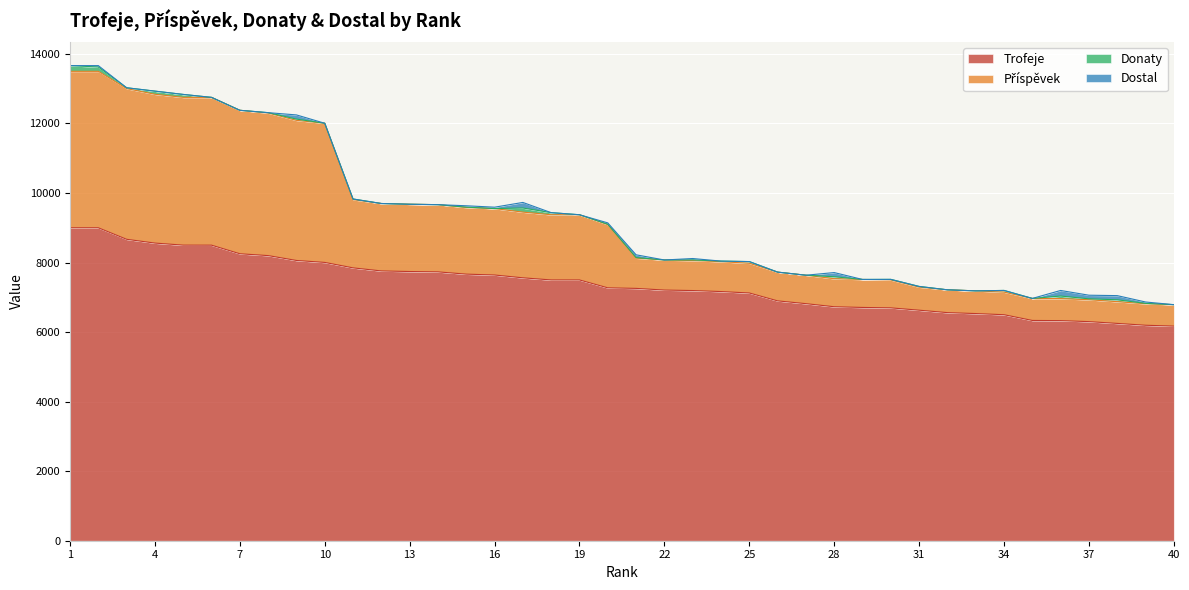

What is the average value of the Trofeje series?

7365